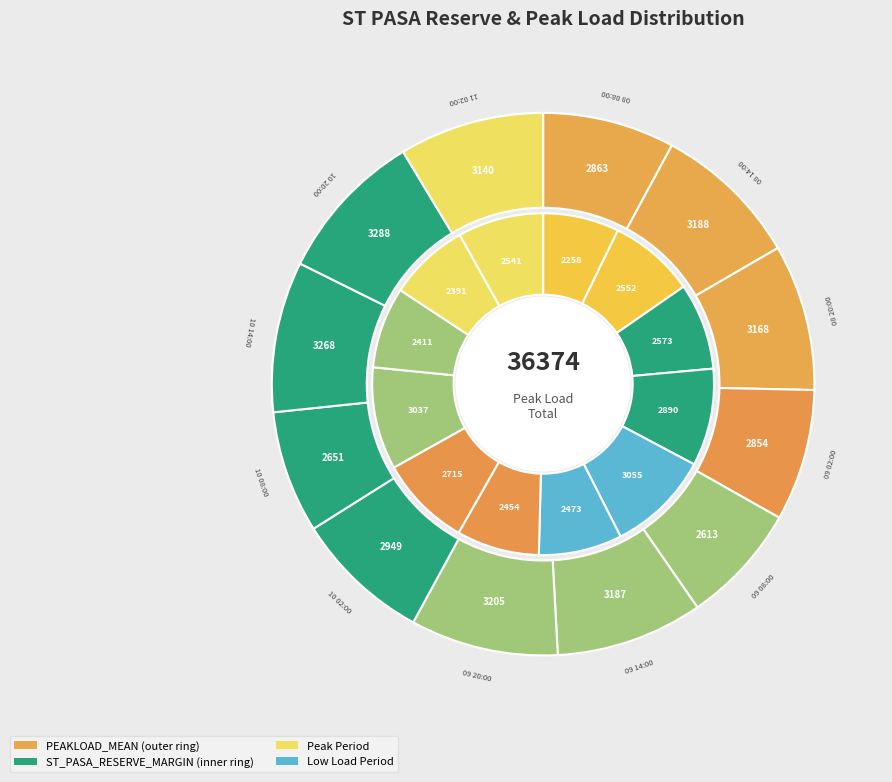

To the nearest percent, what is the difference between the largest and smallest slice percentages?

2%